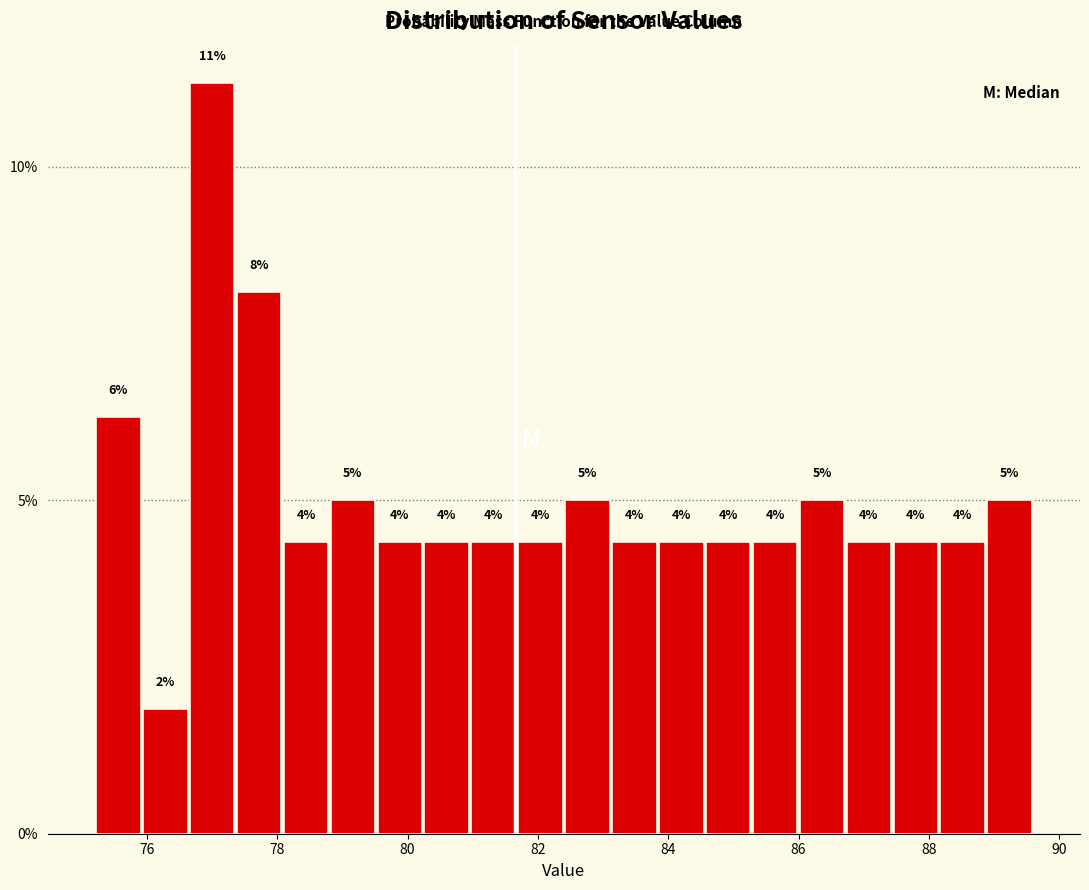

Read against the x-axis, roughly where is the centre of the tallest bar?

77.0